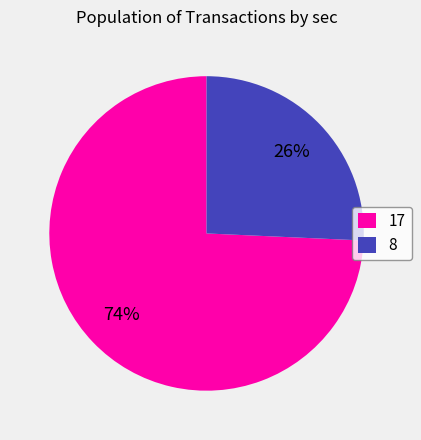

Which has a higher value, 8 or 17?

17